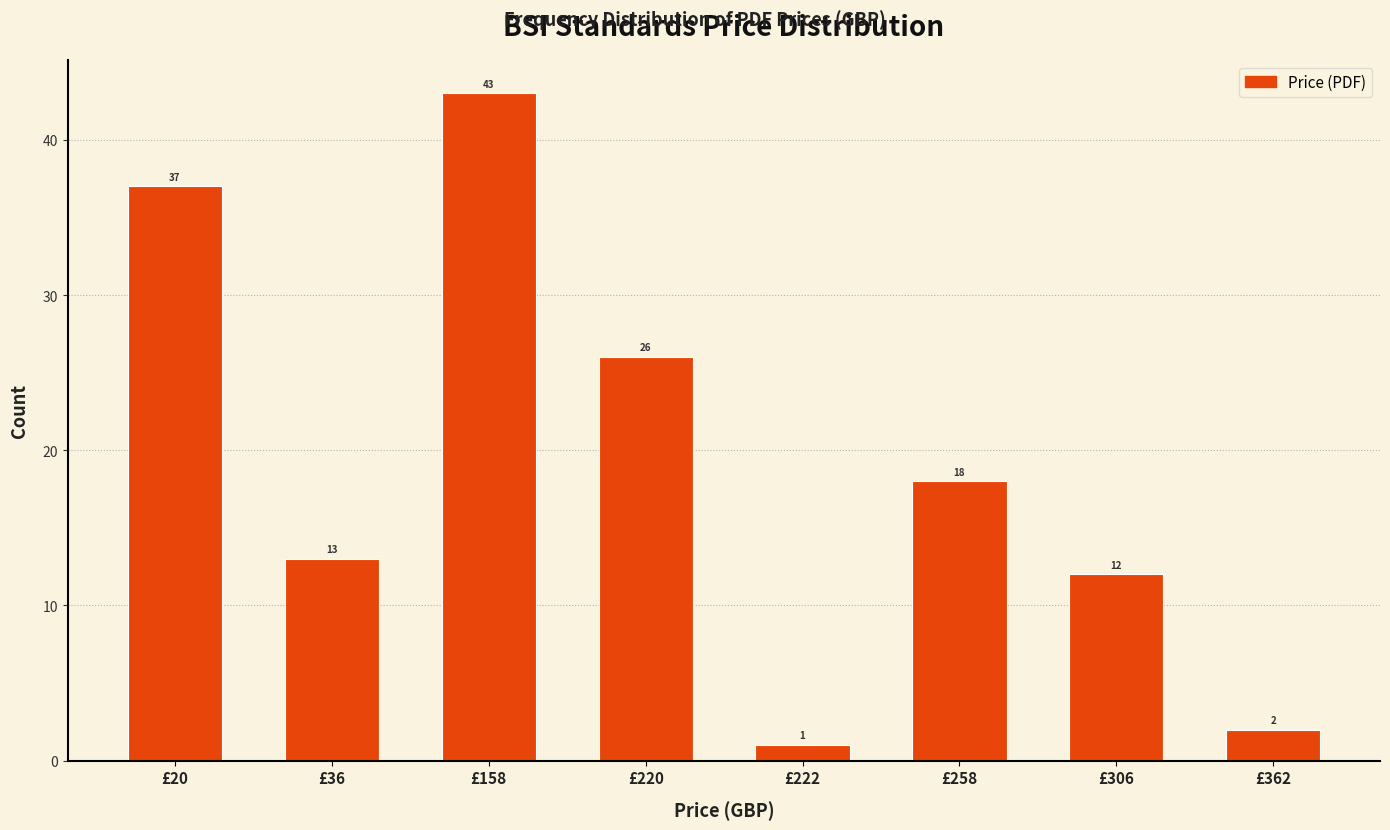

Reading left to right, what are all the values shown in this chart?

£20=37	£36=13	£158=43	£220=26	£222=1	£258=18	£306=12	£362=2